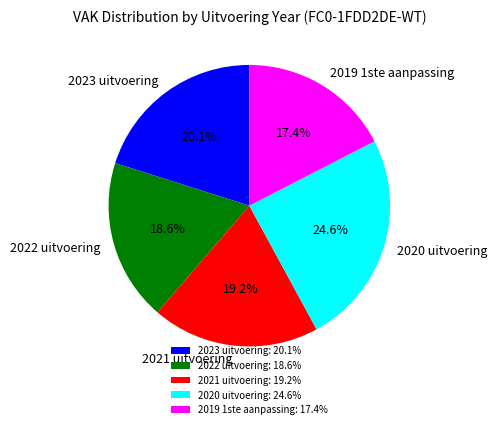

What percentage is the 2022 uitvoering slice, to the nearest percent?

19%